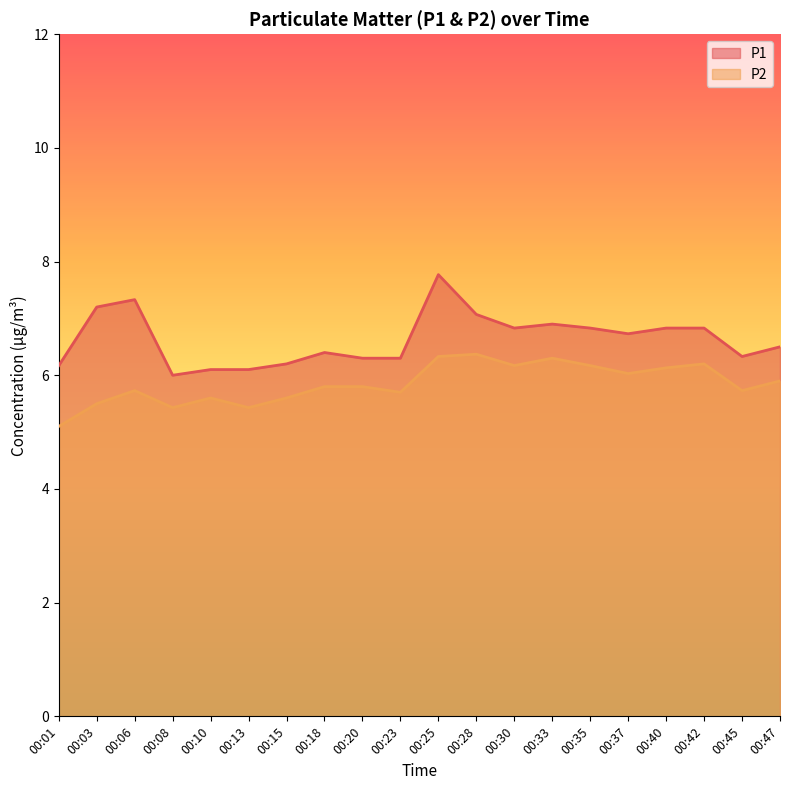

What is the difference between the highest and lowest values at 00:37?

0.7